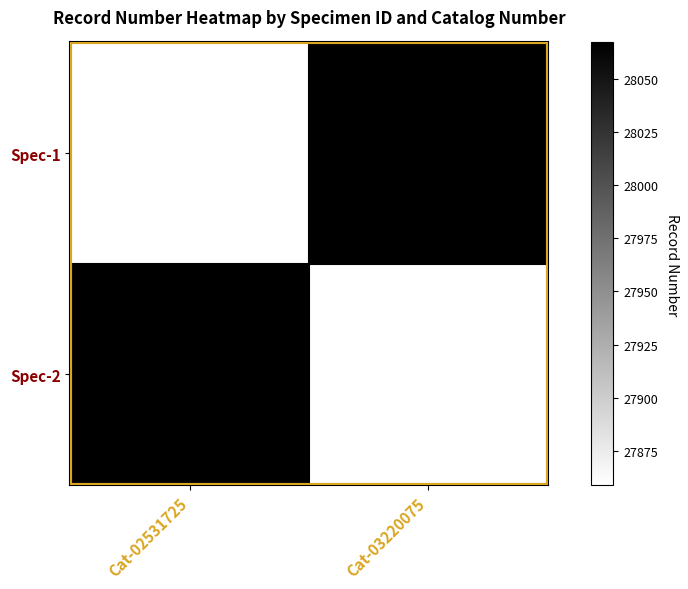

Which has a higher value, Cat-03220075 or Cat-02531725?

Cat-03220075